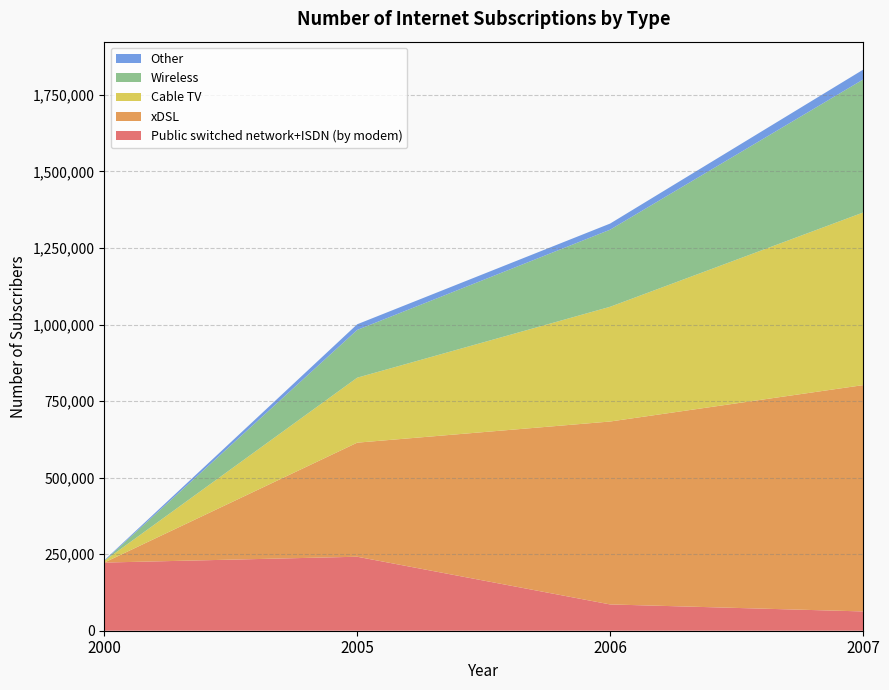

Reading right to left, extract all data points from this chart.

Public switched network+ISDN (by modem): 62985	85878	241611	222551
xDSL: 739028	597331	372523	0
Cable TV: 563593	374647	212145	5414
Wireless: 434361	251774	155988	0
Other: 32056	19995	18470	2144